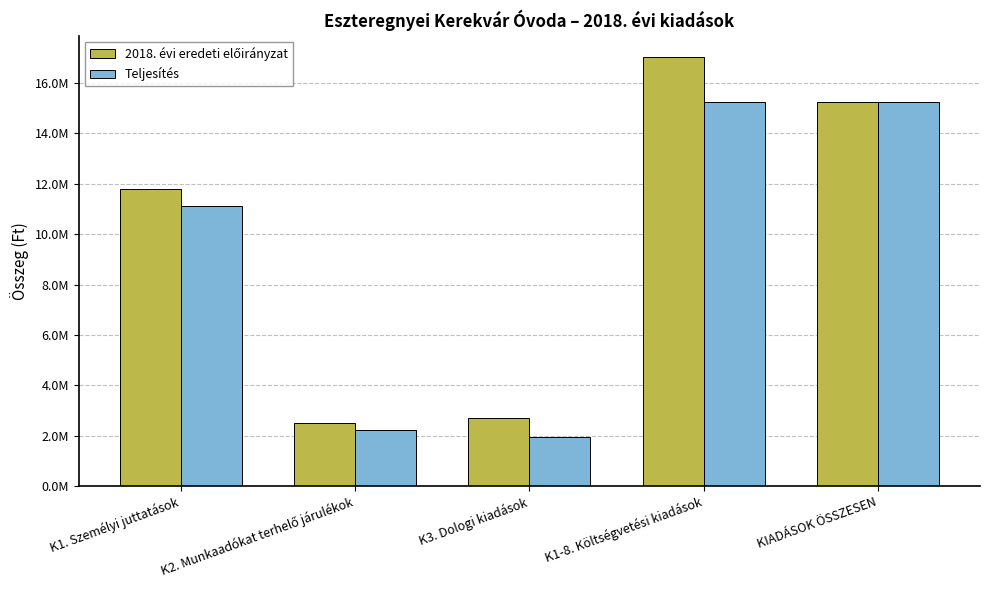

The value of Teljesítés at K1. Személyi juttatások is 11115429. True or false?

True